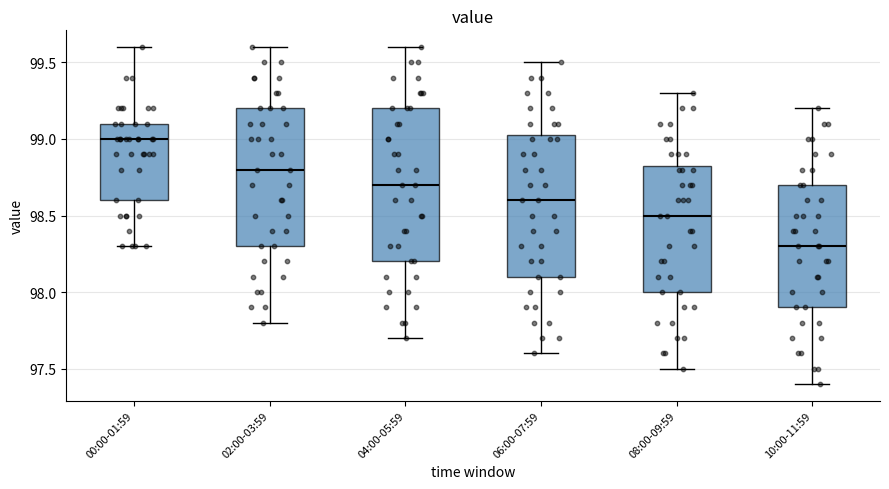

Which box is the tallest, from its lower edge to its upper edge?

04:00-05:59